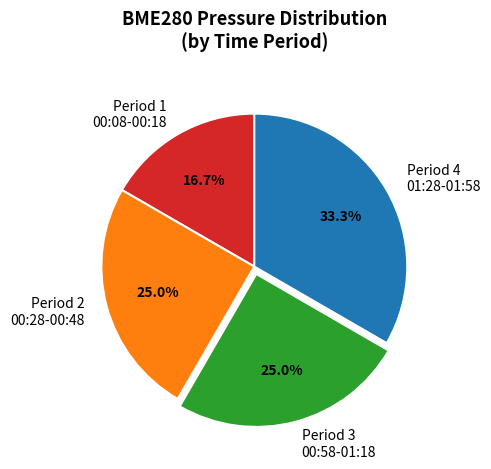

Which slice is the largest?

Period 4 01:28-01:58